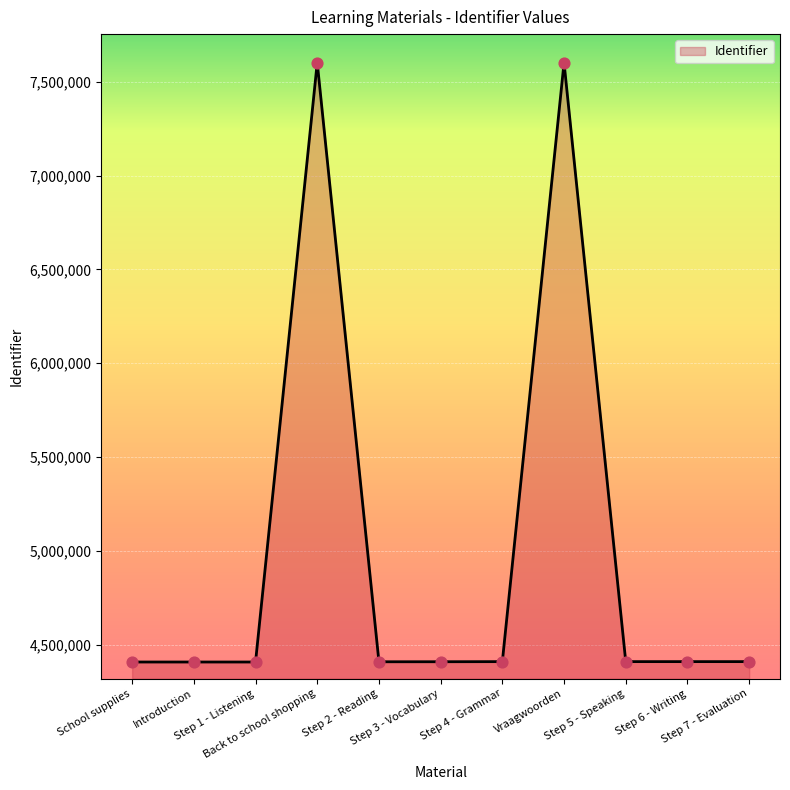

What is the change in value from School supplies to Step 1 - Listening?

+7